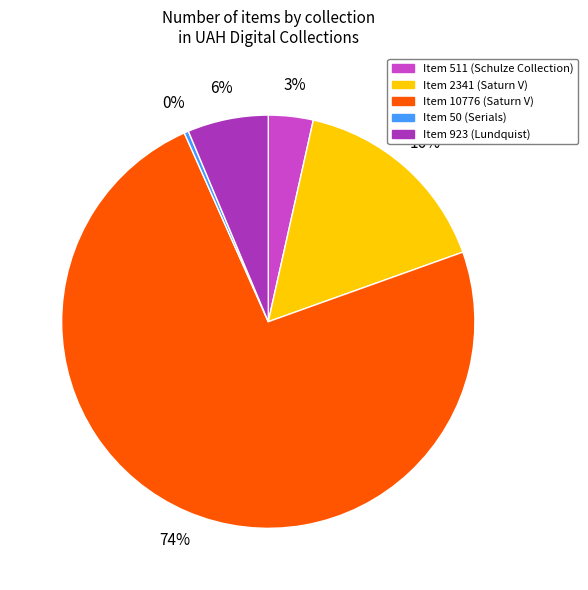

To the nearest percent, what is the average slice percentage?

20%